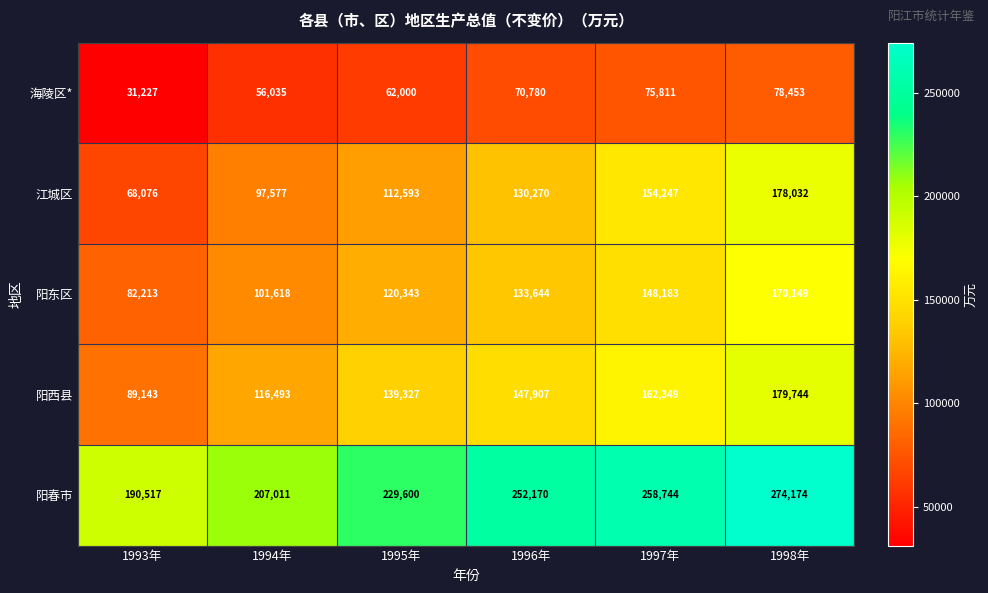

What is the spread (max minus min) of values at 1994年?

150976